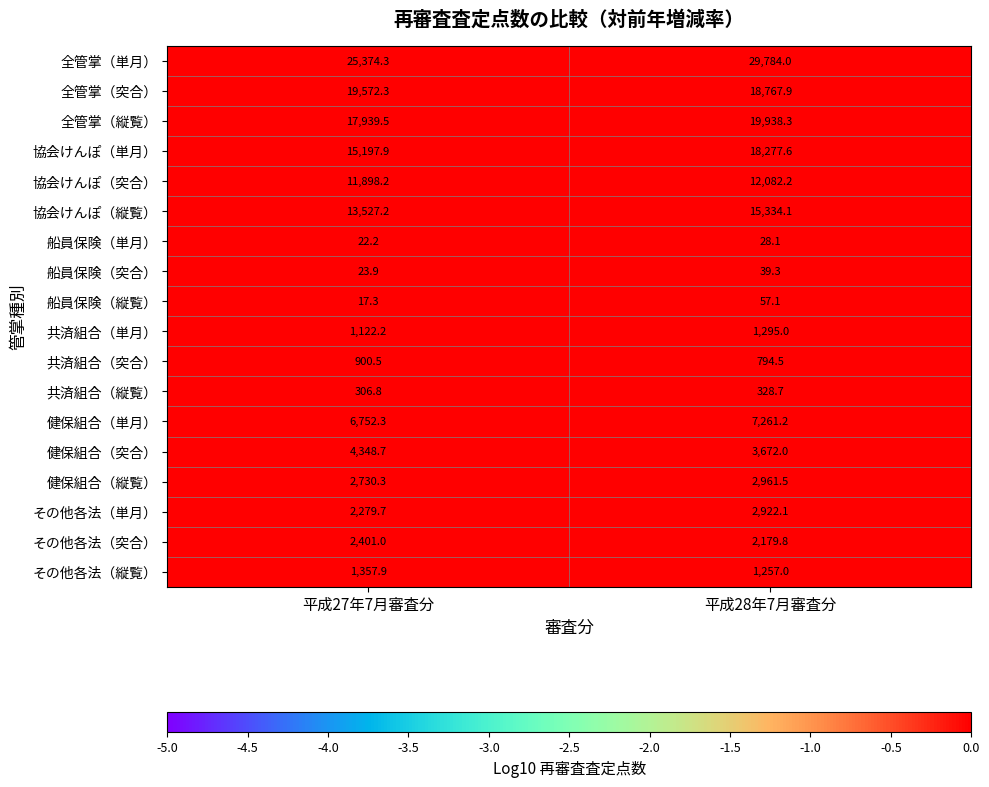

Which series has the largest total across all categories?

全管掌（単月）